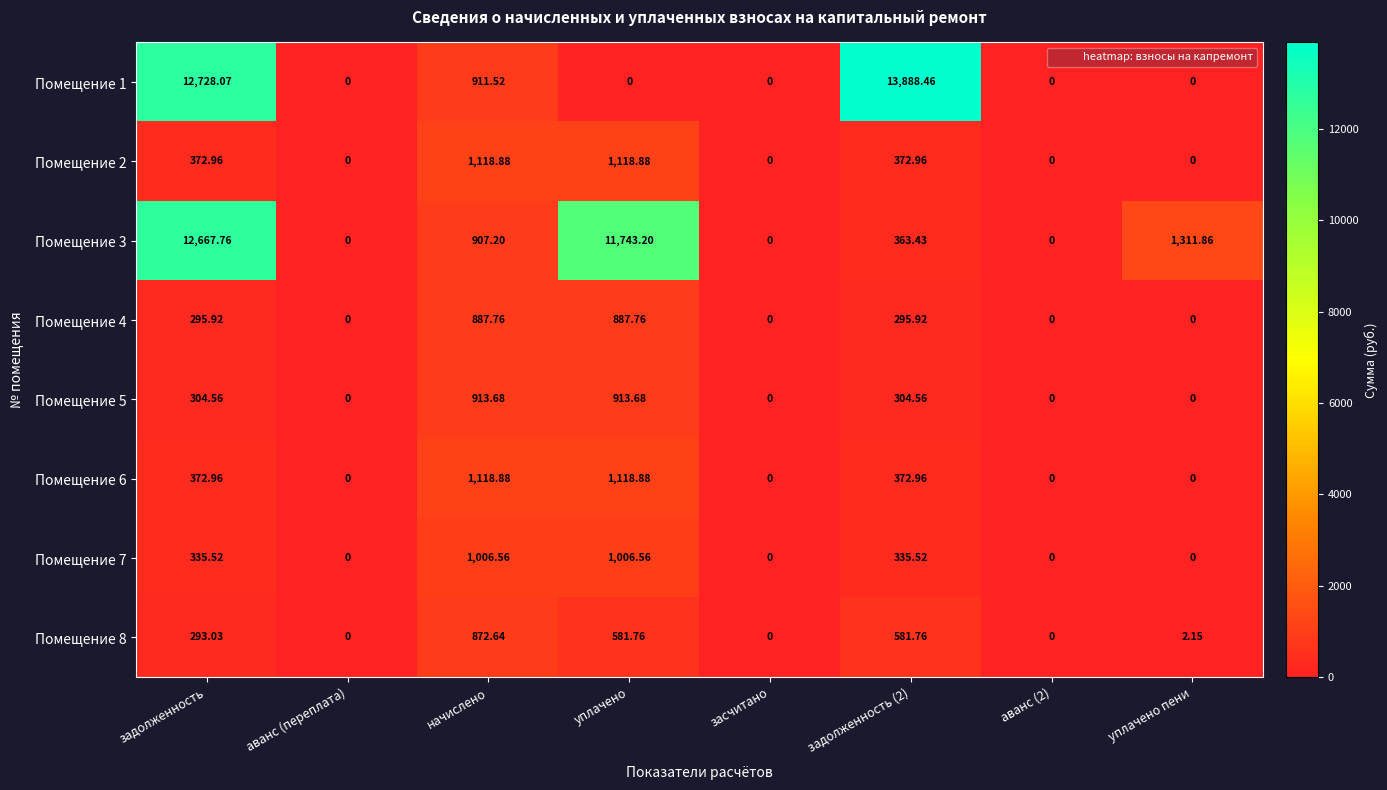

At which category is the sum across all series the highest?

задолженность